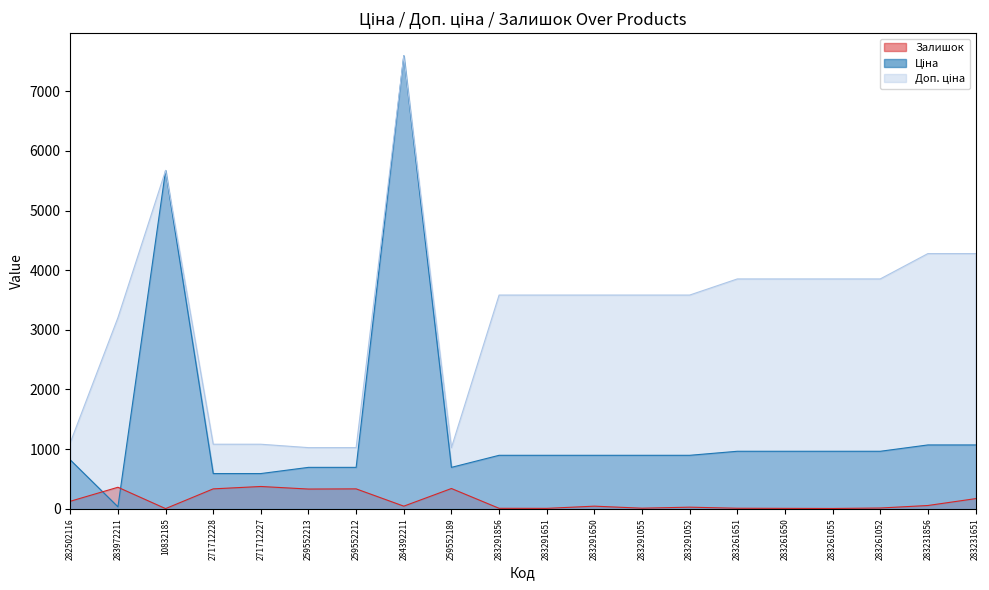

True or false: Доп. ціна and Ціна cross at least once.

False